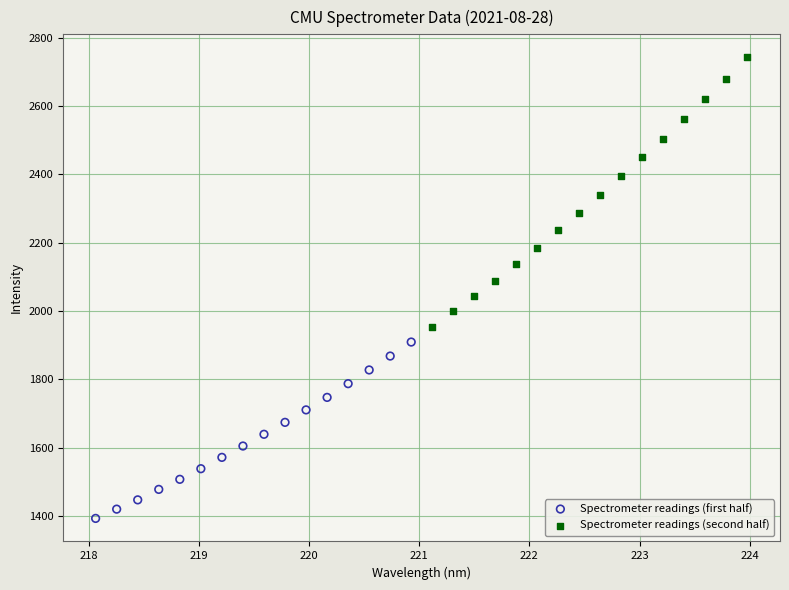

Which series contains the highest Y value?

Spectrometer readings (second half)